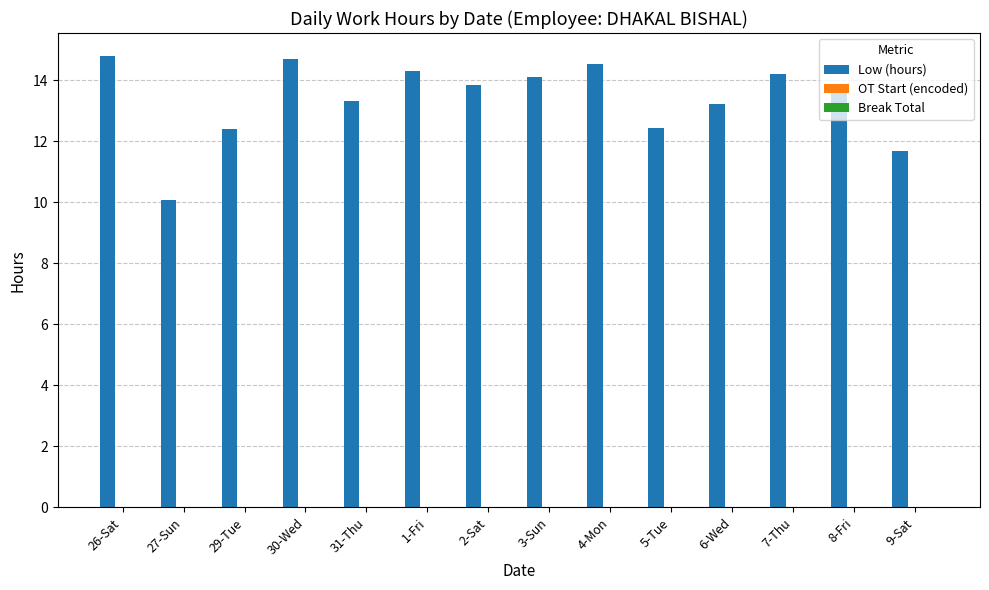

Approximately how many times larger is the value at 26-Sat compared to 9-Sat?

1.3